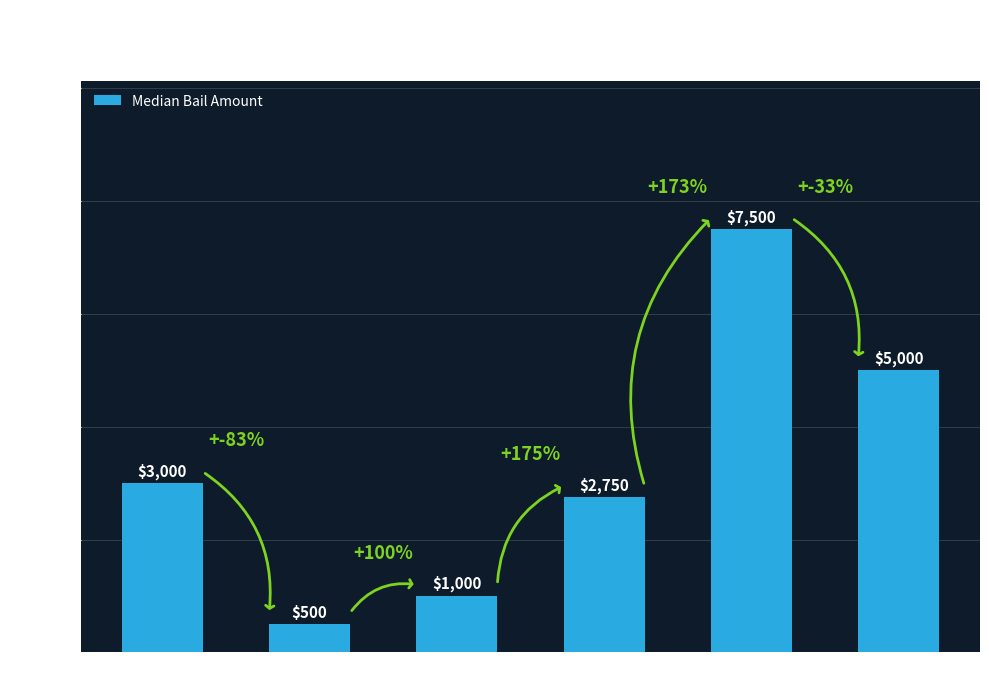

Between 2022 and 2017, which is larger?

2022